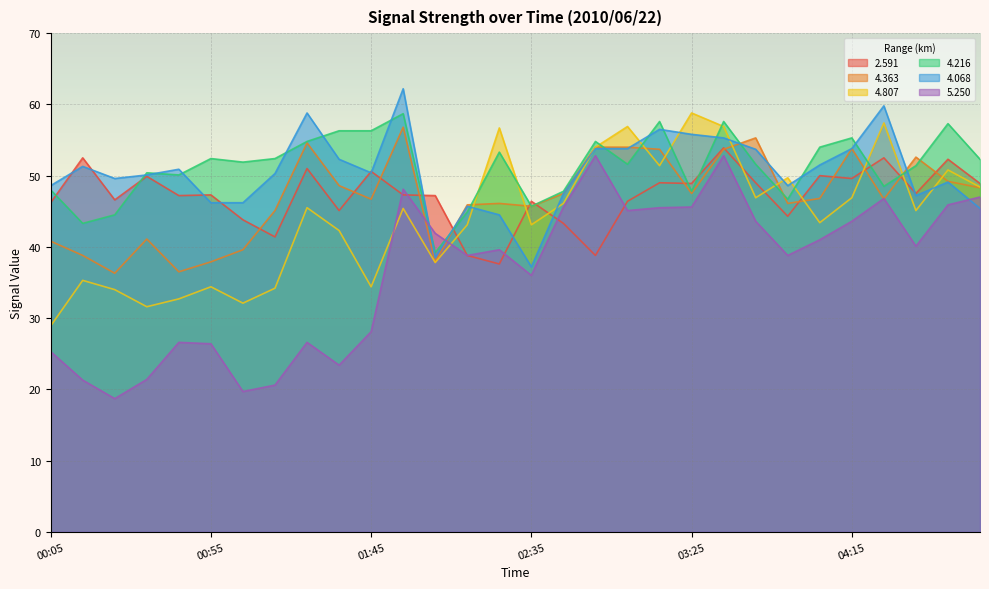

At which category is the sum across all series the highest?

03:35